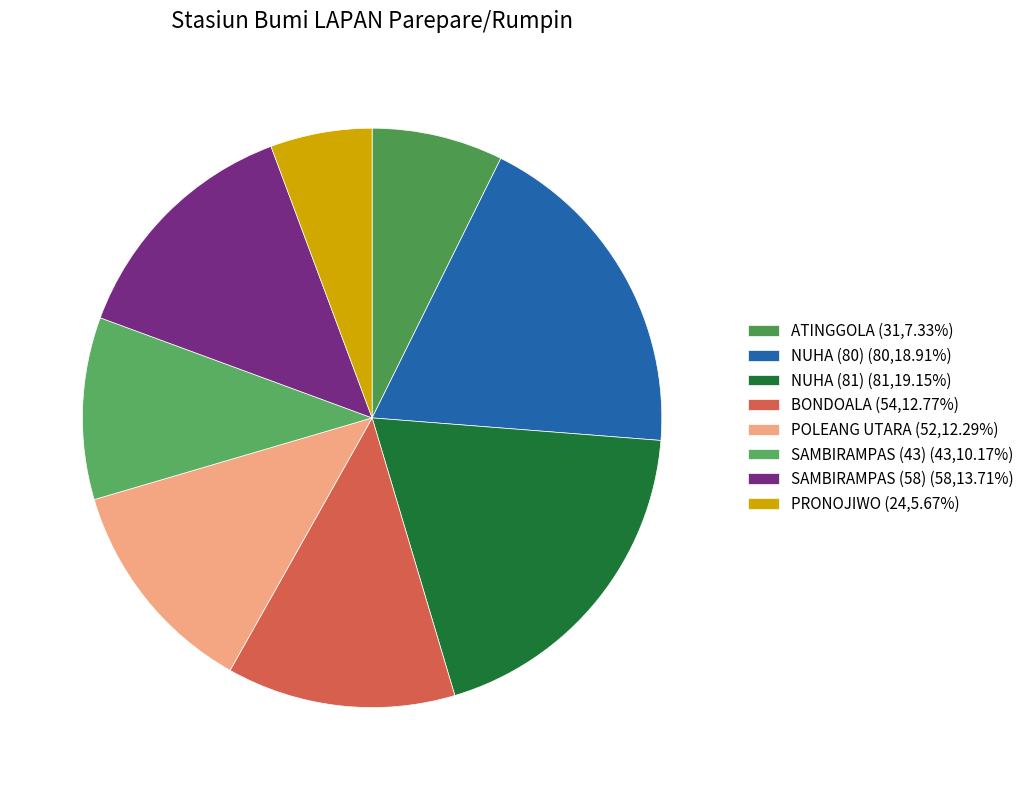

Is there a majority slice in this chart?

No